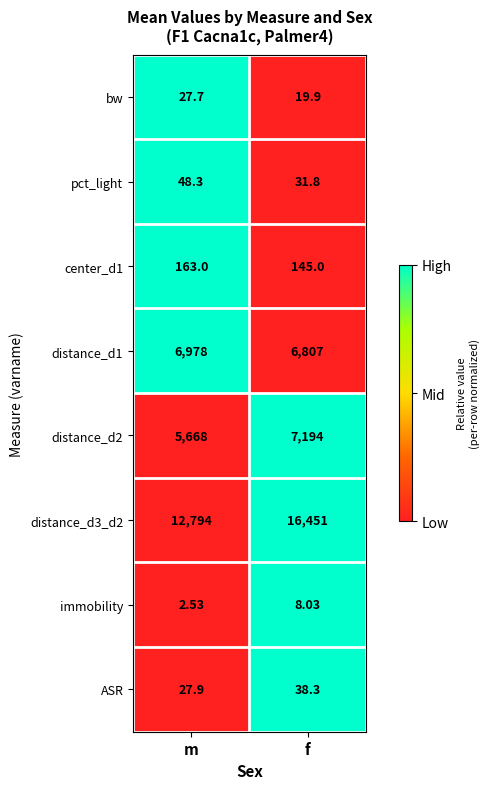

What is the spread (max minus min) of values at m?

12791.5